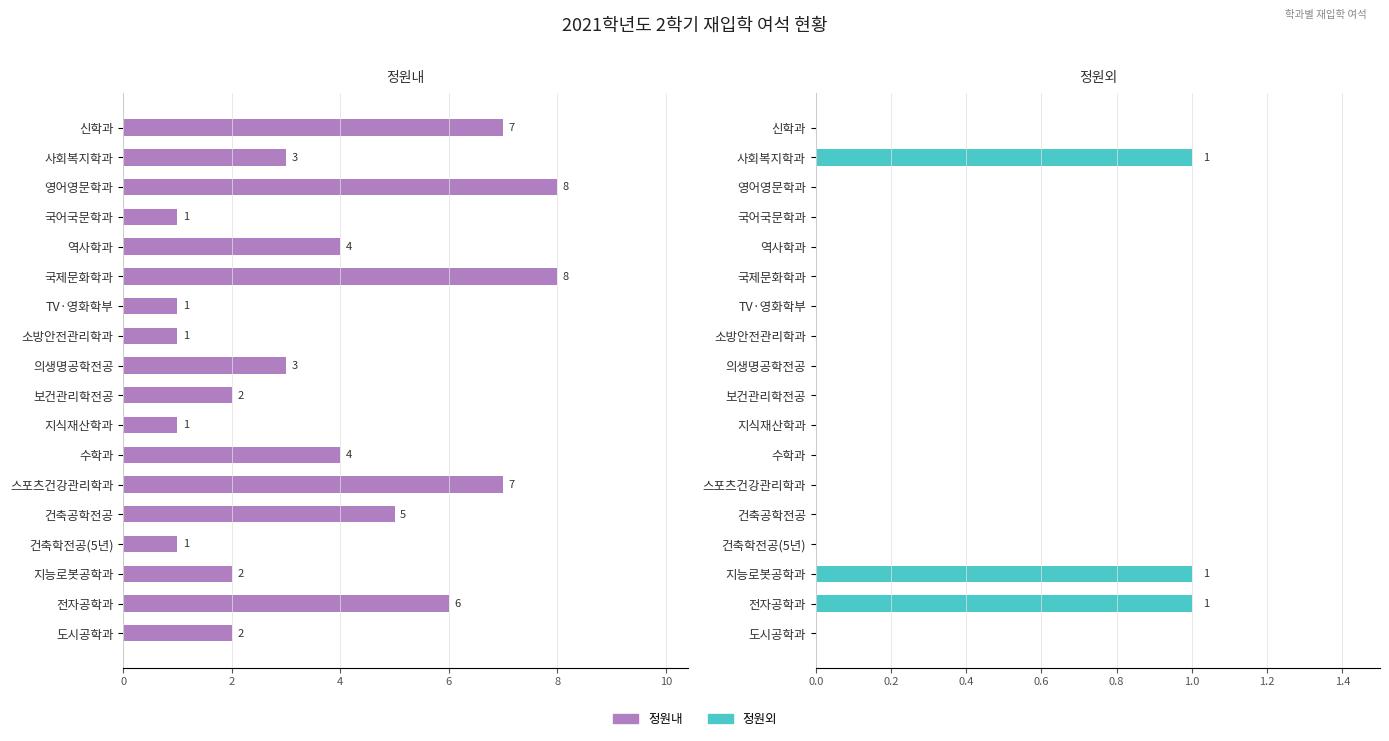

The 정원외 series shows 1 at 사회복지학과. True or false?

True